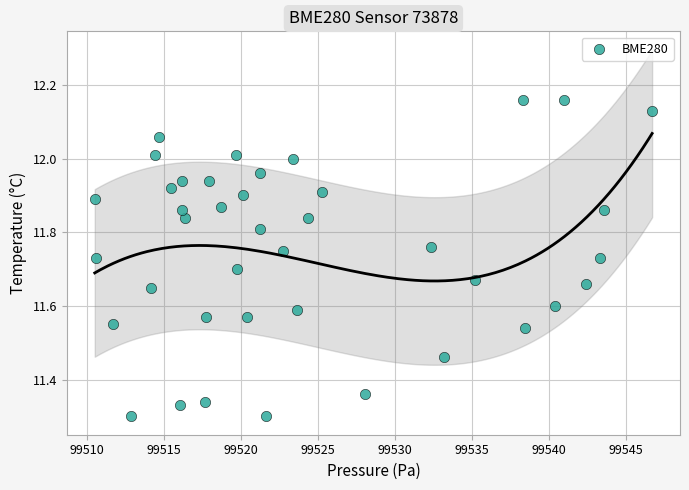

What is the range of X values (max minus min)?

36.2